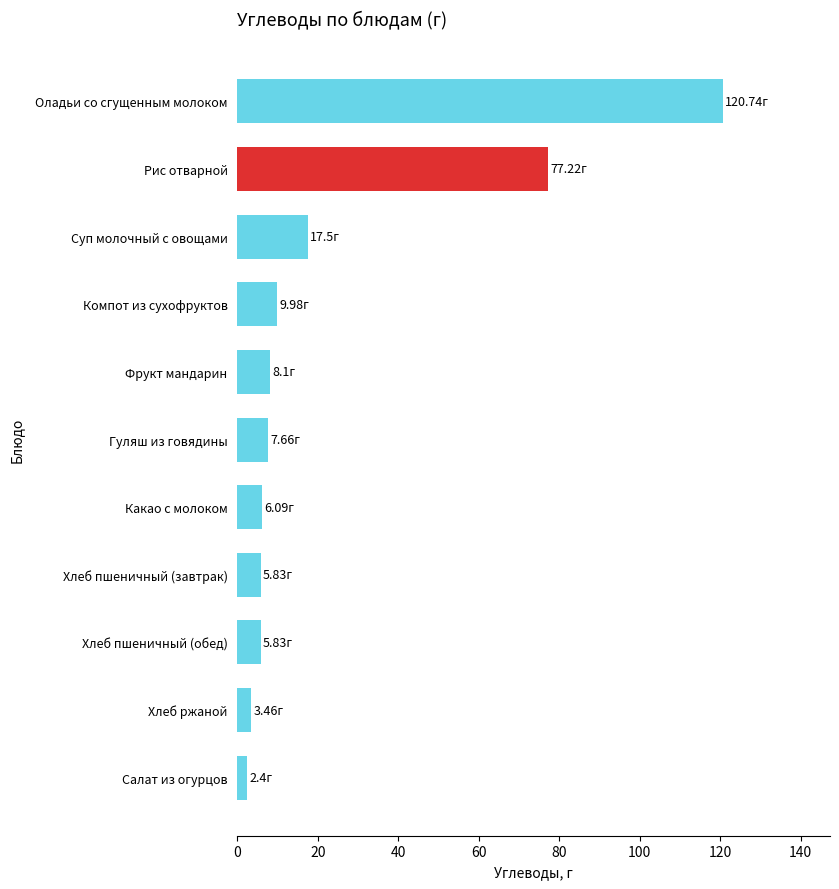

What is the ratio of the value at Хлеб ржаной to the value at Хлеб пшеничный (завтрак)?

0.6